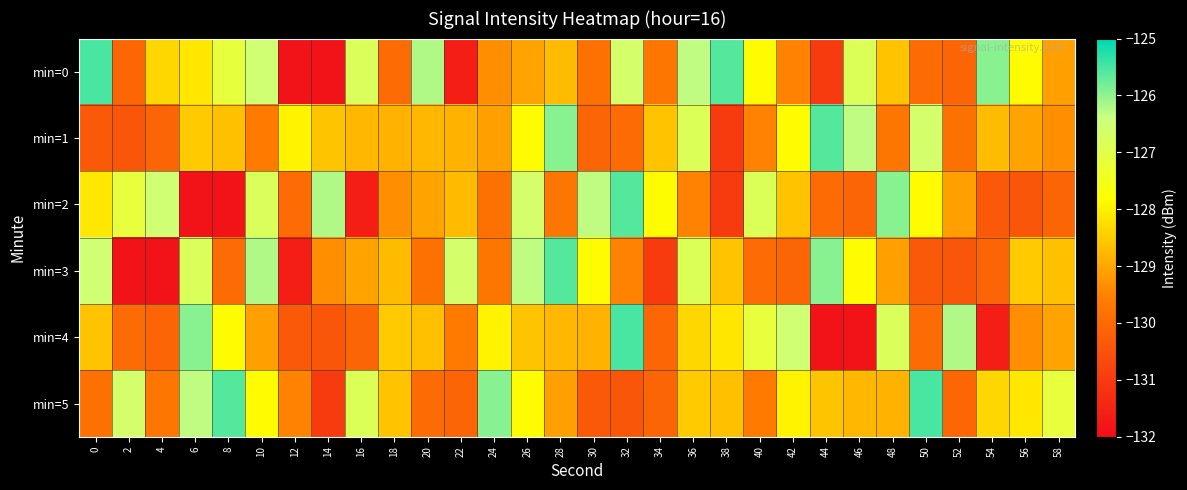

Reading right to left, extract all data points from this chart.

min=0: 58=-129.1	56=-127.8	54=-125.9	52=-130.1	50=-130.0	48=-128.6	46=-126.8	44=-131.0	42=-129.5	40=-127.8	38=-125.6	36=-126.3	34=-129.7	32=-126.6	30=-129.9	28=-128.7	26=-129.1	24=-129.3	22=-131.6	20=-126.2	18=-130.0	16=-126.8	14=-131.9	12=-131.9	10=-126.5	8=-127.1	6=-128.1	4=-128.4	2=-130.1	0=-125.5
min=1: 58=-129.3	56=-129.1	54=-128.7	52=-129.9	50=-126.6	48=-129.7	46=-126.3	44=-125.6	42=-127.8	40=-129.5	38=-131.0	36=-126.8	34=-128.6	32=-130.0	30=-130.1	28=-125.9	26=-127.8	24=-129.1	22=-128.9	20=-128.8	18=-128.9	16=-128.8	14=-128.6	12=-128.0	10=-129.6	8=-128.6	6=-128.5	4=-130.1	2=-130.4	0=-130.3
min=2: 58=-130.1	56=-130.4	54=-130.3	52=-129.1	50=-127.8	48=-125.9	46=-130.1	44=-130.0	42=-128.6	40=-126.8	38=-131.0	36=-129.5	34=-127.8	32=-125.6	30=-126.3	28=-129.7	26=-126.6	24=-129.9	22=-128.7	20=-129.1	18=-129.3	16=-131.6	14=-126.2	12=-130.0	10=-126.8	8=-131.9	6=-131.9	4=-126.5	2=-127.1	0=-128.1
min=3: 58=-128.6	56=-128.5	54=-130.1	52=-130.4	50=-130.3	48=-129.1	46=-127.8	44=-125.9	42=-130.1	40=-130.0	38=-128.6	36=-126.8	34=-131.0	32=-129.5	30=-127.8	28=-125.6	26=-126.3	24=-129.7	22=-126.6	20=-129.9	18=-128.7	16=-129.1	14=-129.3	12=-131.6	10=-126.2	8=-130.0	6=-126.8	4=-131.9	2=-131.9	0=-126.5
min=4: 58=-129.1	56=-129.3	54=-131.6	52=-126.2	50=-130.0	48=-126.8	46=-131.9	44=-131.9	42=-126.5	40=-127.1	38=-128.1	36=-128.4	34=-130.1	32=-125.5	30=-128.9	28=-128.8	26=-128.6	24=-128.0	22=-129.6	20=-128.6	18=-128.5	16=-130.1	14=-130.4	12=-130.3	10=-129.1	8=-127.8	6=-125.9	4=-130.1	2=-130.0	0=-128.6
min=5: 58=-127.1	56=-128.1	54=-128.4	52=-130.1	50=-125.5	48=-128.9	46=-128.8	44=-128.6	42=-128.0	40=-129.6	38=-128.6	36=-128.5	34=-130.1	32=-130.4	30=-130.3	28=-129.1	26=-127.8	24=-125.9	22=-130.1	20=-130.0	18=-128.6	16=-126.8	14=-131.0	12=-129.5	10=-127.8	8=-125.6	6=-126.3	4=-129.7	2=-126.6	0=-129.9